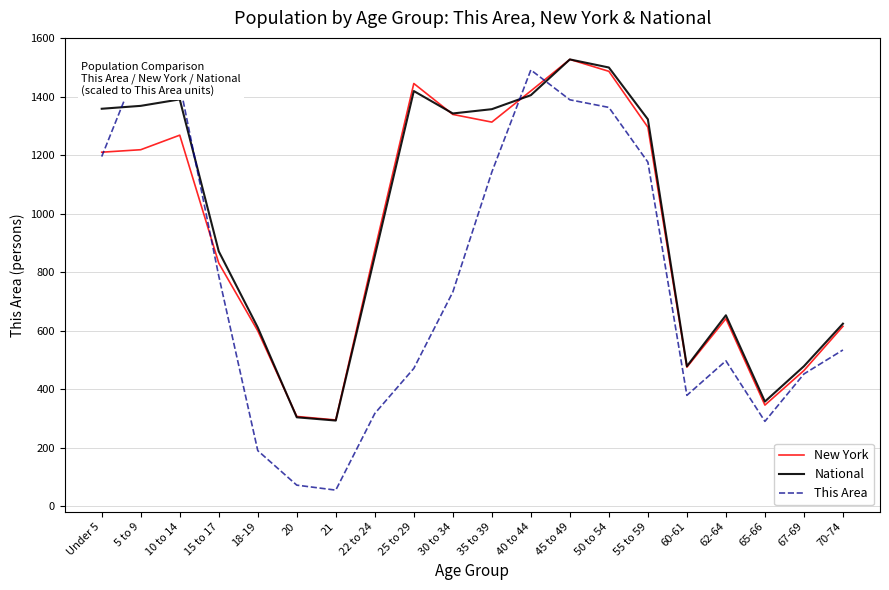

Where do National and This Area first cross each other?

Under 5 and 5 to 9